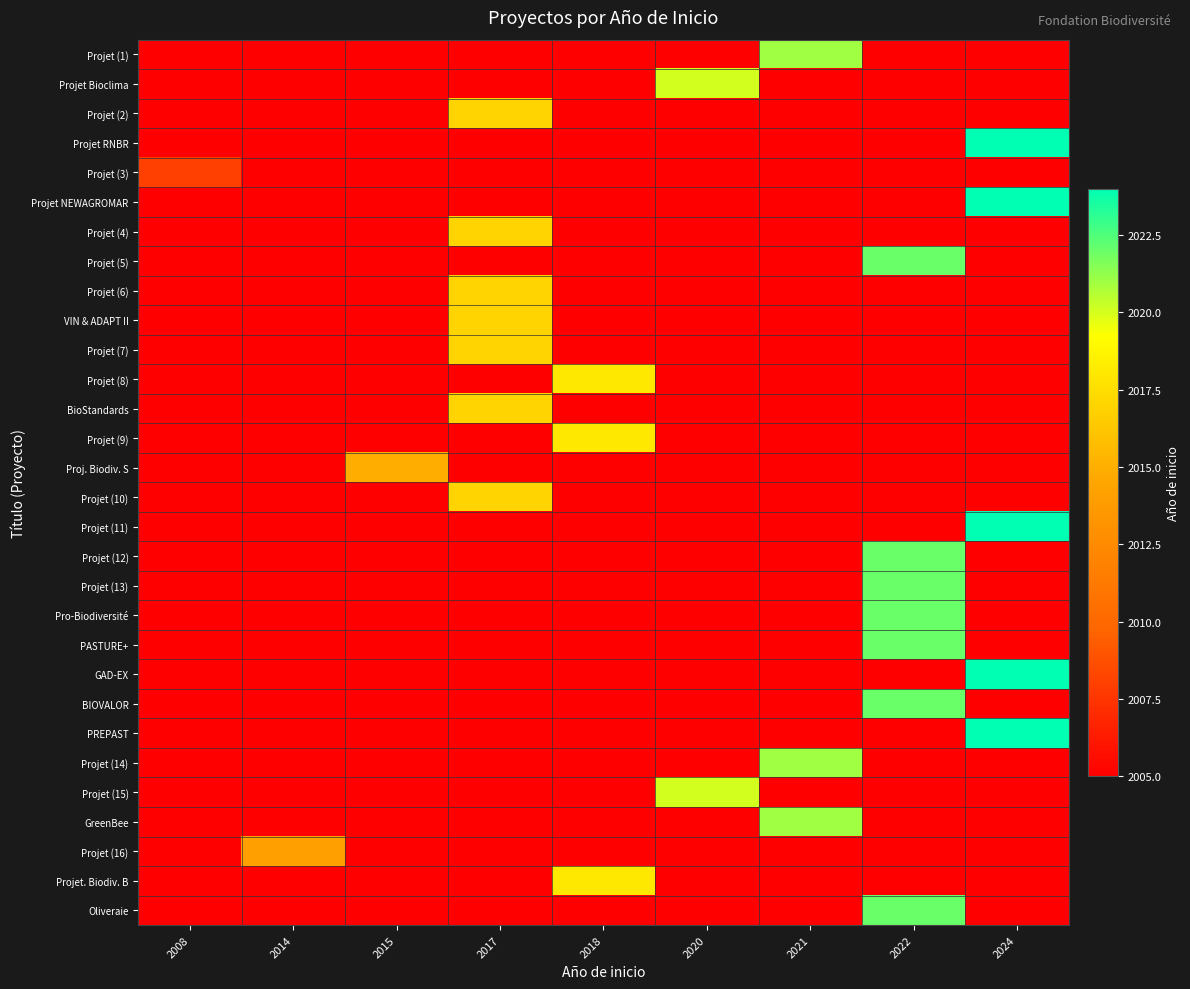

Rank the series at 2014 from lowest to highest value.

Projet (1), Projet Bioclima, Projet (2), Projet RNBR, Projet (3), Projet NEWAGROMAR, Projet (4), Projet (5), Projet (6), VIN & ADAPT II, Projet (7), Projet (8), BioStandards, Projet (9), Proj. Biodiv. S, Projet (10), Projet (11), Projet (12), Projet (13), Pro-Biodiversité, PASTURE+, GAD-EX, BIOVALOR, PREPAST, Projet (14), Projet (15), GreenBee, Projet. Biodiv. B, Oliveraie, Projet (16)